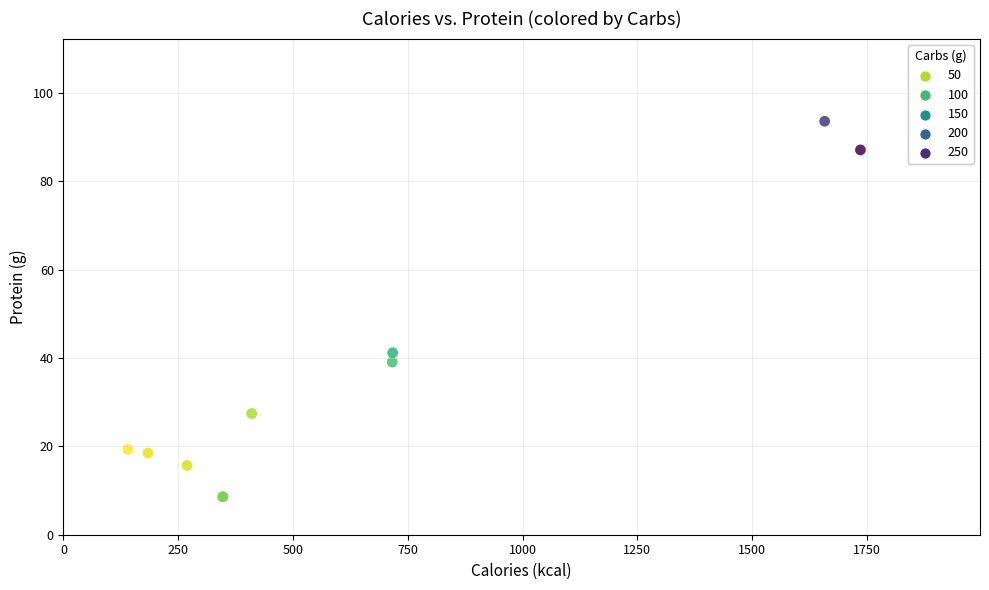

What Y value in the scatter plot is closest to 51?

41.2